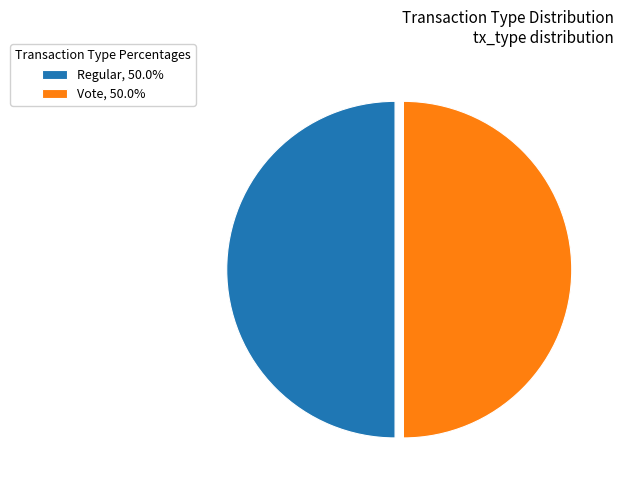

Approximately how many times larger is the value at Regular, 50.0% compared to Vote, 50.0%?

1.0